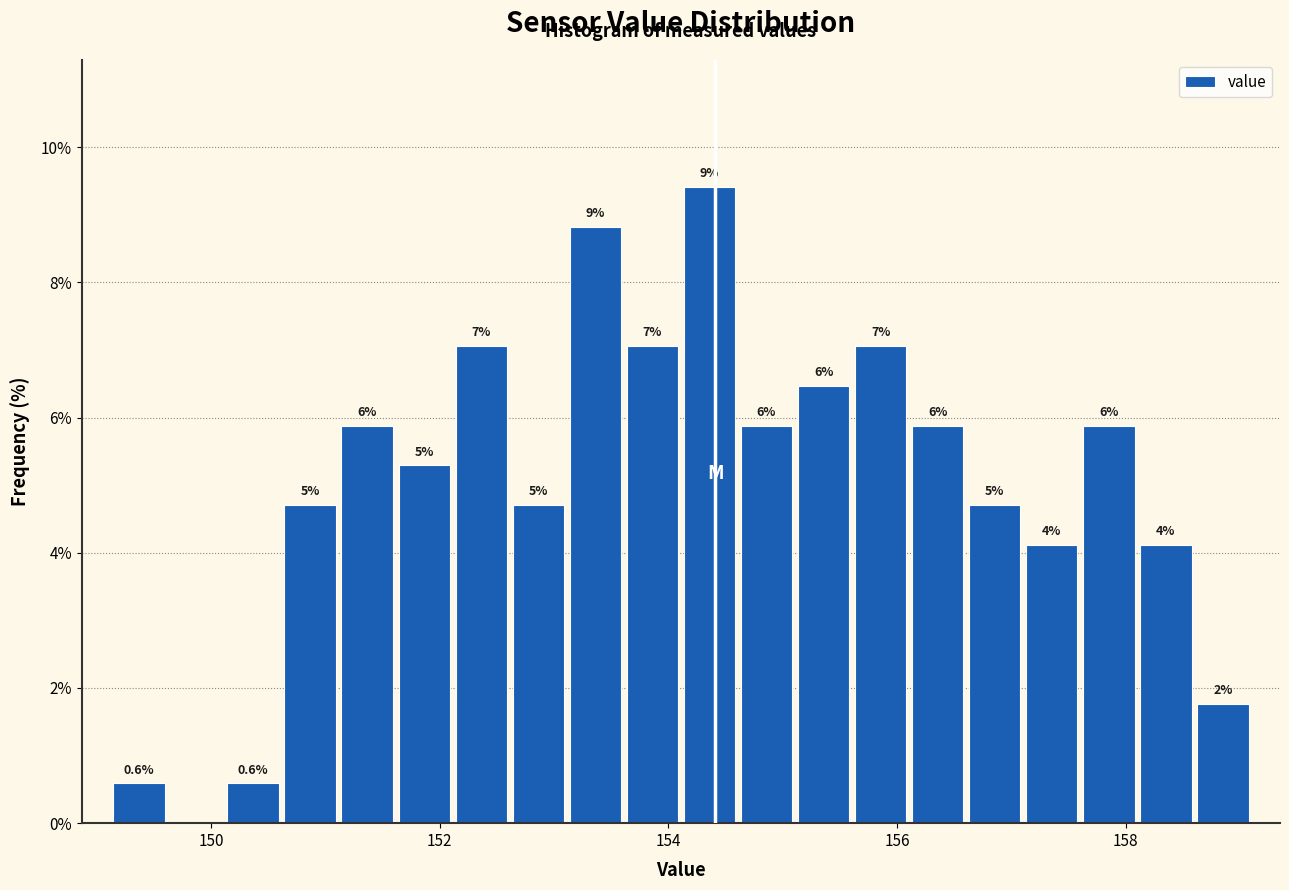

Around what value on the x-axis is the tallest bar? Give the approximate position of its centre, as read against the axis.

154.4